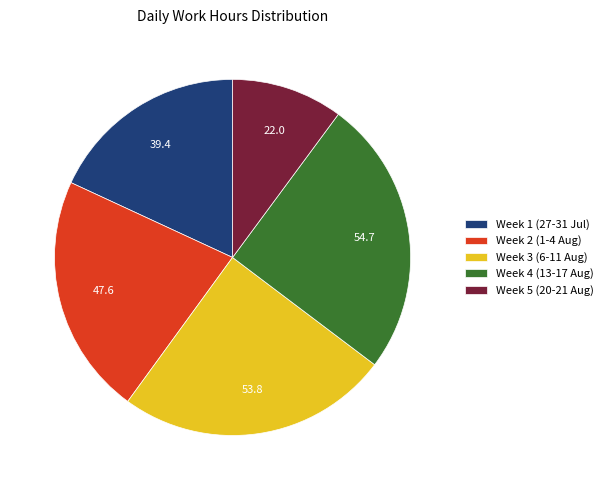

Between Week 2 (1-4 Aug) and Week 3 (6-11 Aug), which is larger?

Week 3 (6-11 Aug)